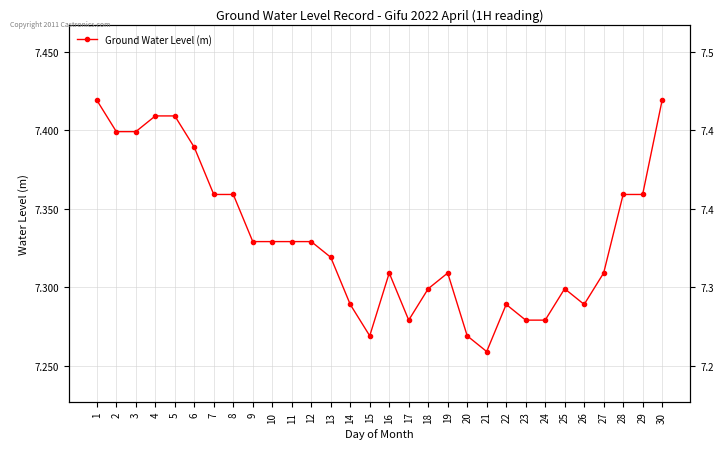

What is the approximate value at 20?

7.3